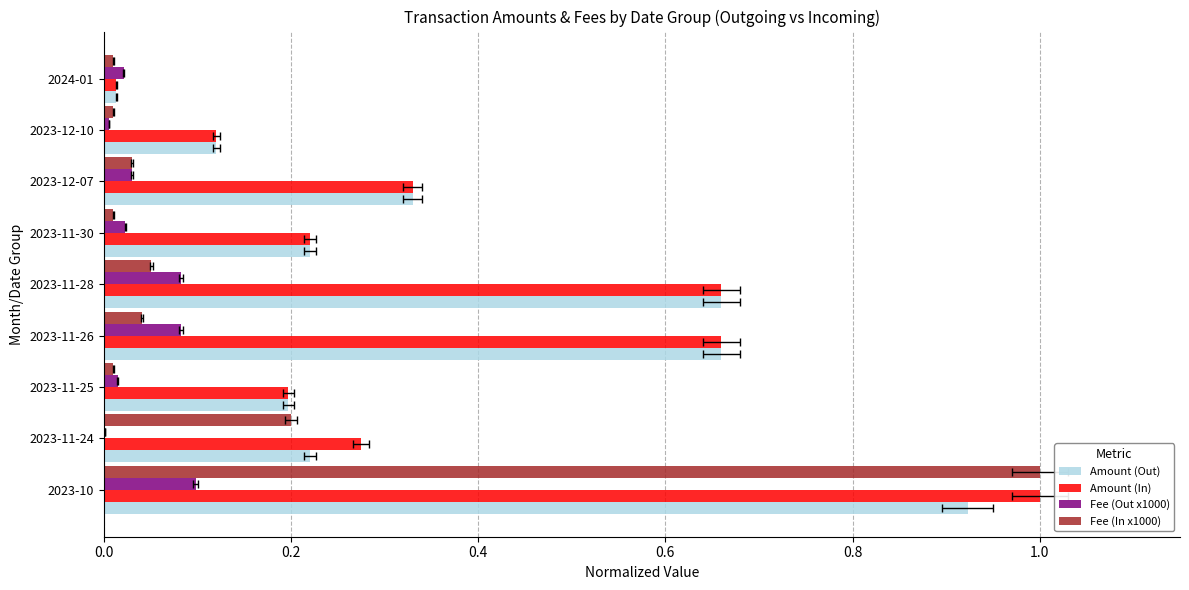

What is the difference between the Fee (Out x1000) values at 2023-12-10 and 2023-11-28?

0.1